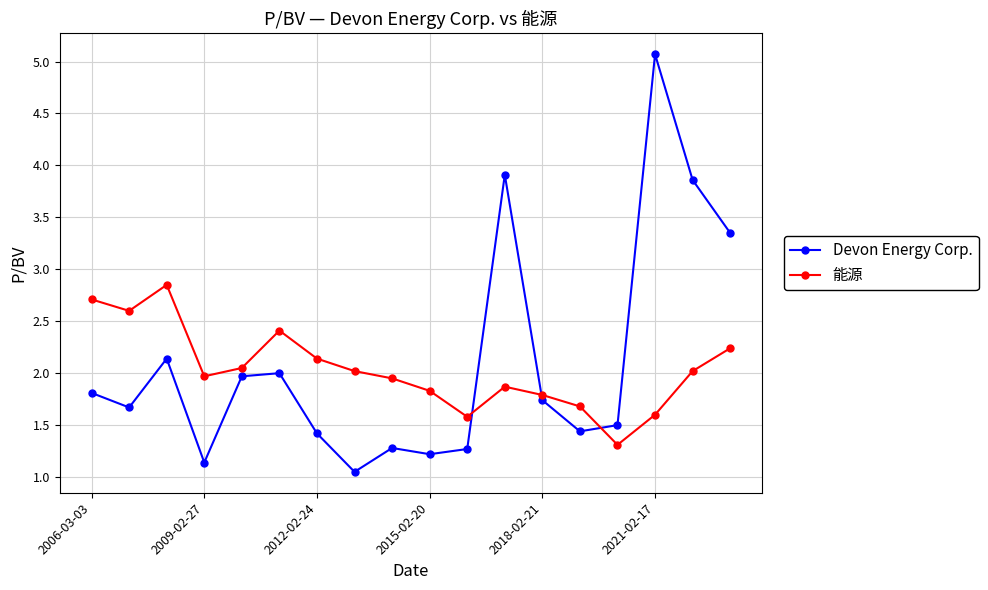

At how many categories does at least one series exceed 3?

4